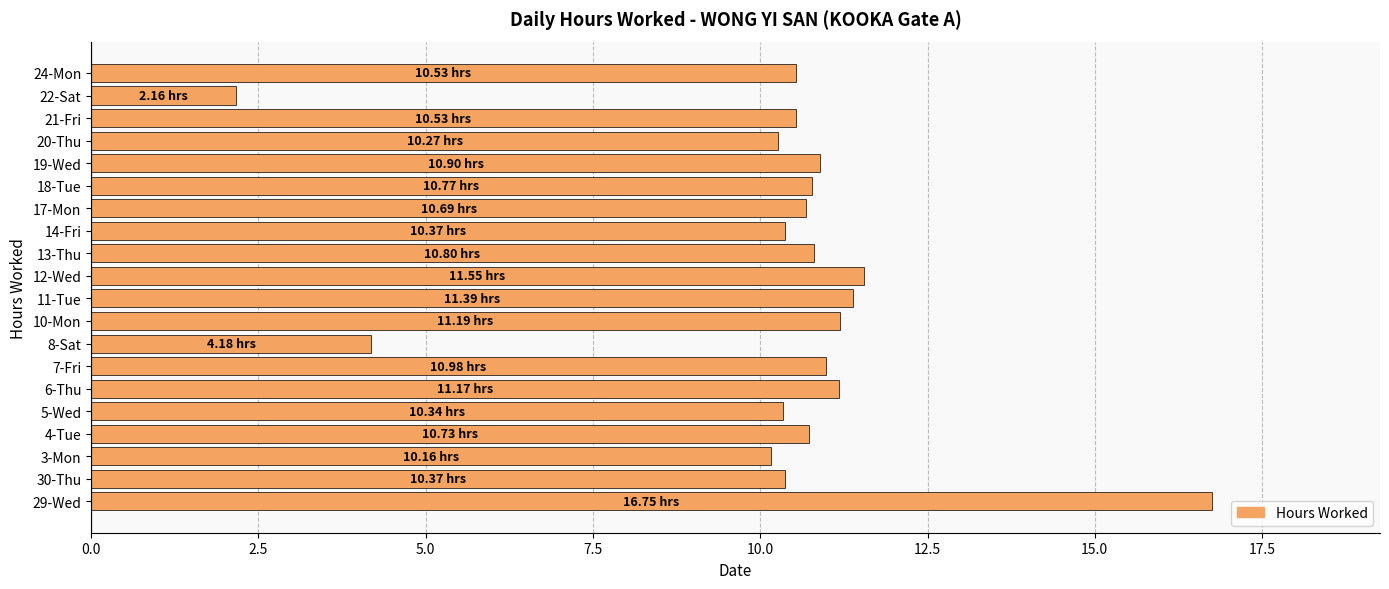

What is the ratio of the value at 17-Mon to the value at 19-Wed?

1.0